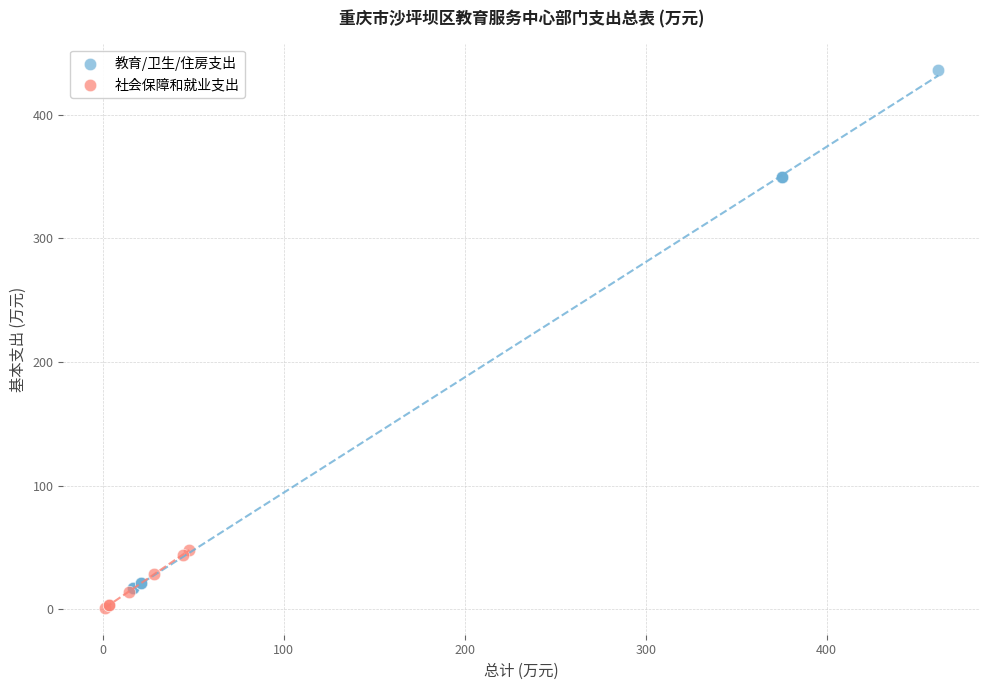

Which series reaches the maximum Y coordinate?

教育/卫生/住房支出